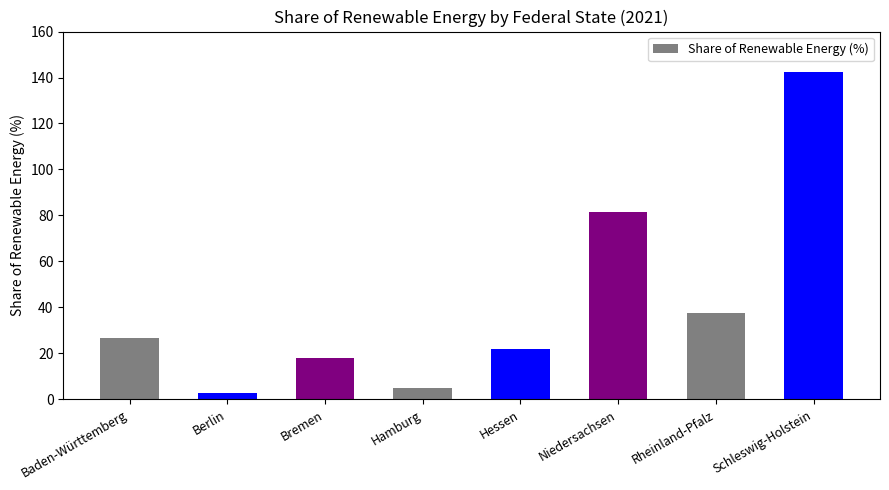

What is the difference between the second highest and minimum values?

78.6